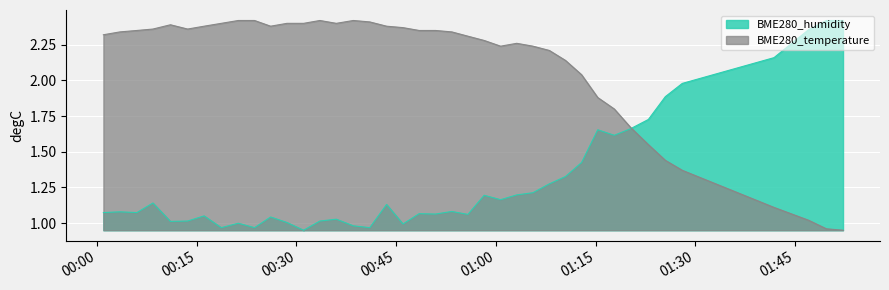

What is the difference between the BME280_humidity values at 2022/01/08 00:38:33 and 2022/01/08 01:05:34?

0.2